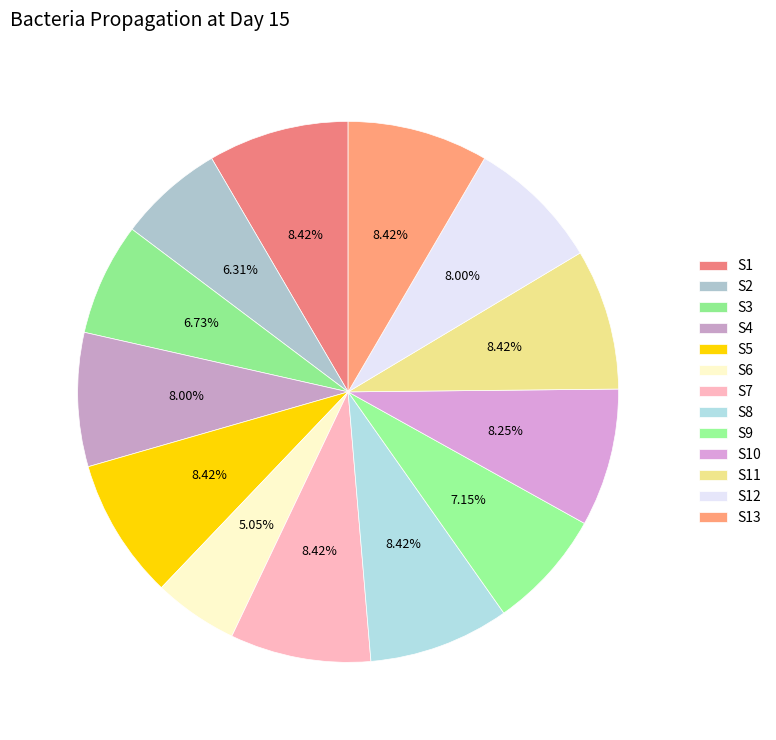

Which category has the biggest portion of the pie?

S1